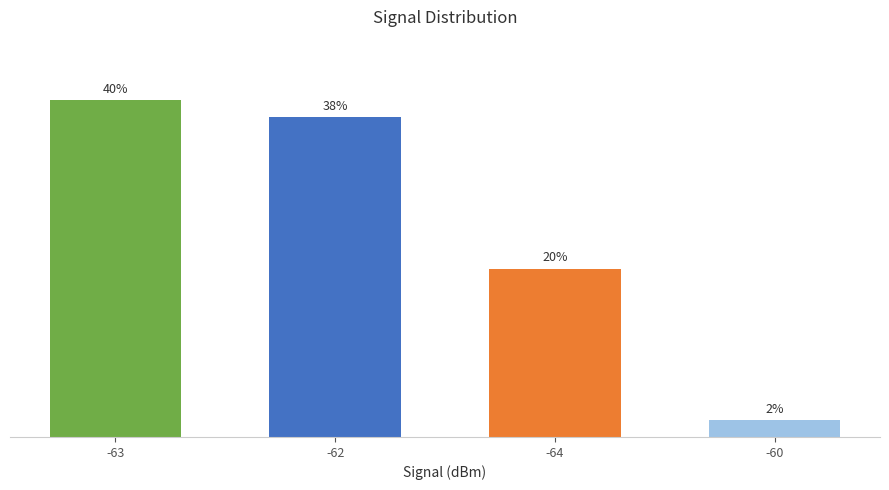

Rank the categories by value from lowest to highest.

-60, -64, -62, -63